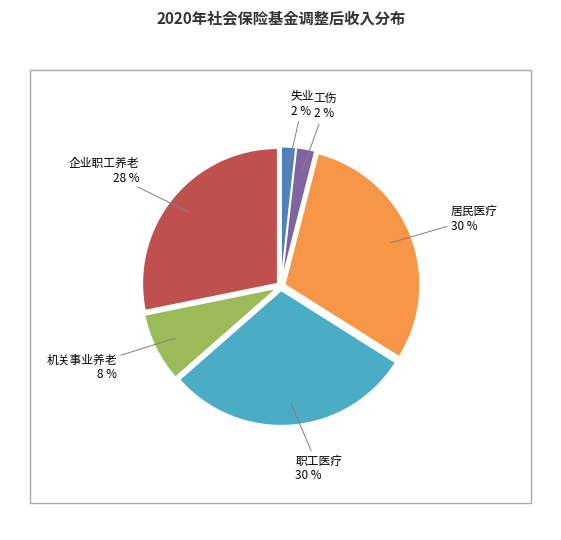

To the nearest percent, what is the difference between the largest and smallest slice percentages?

28%